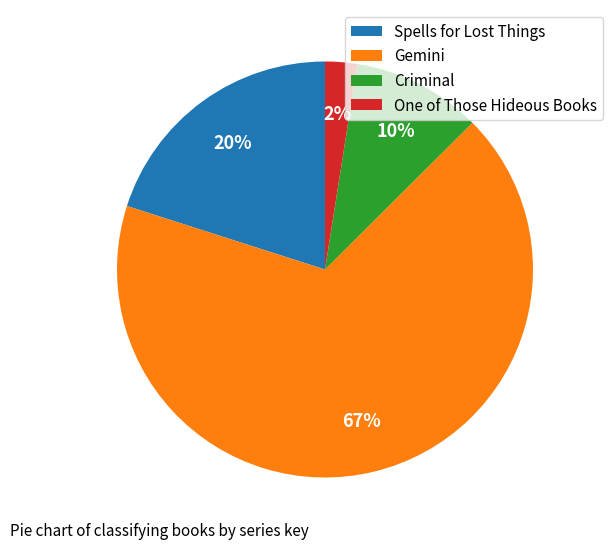

How many segments does this pie chart have?

4